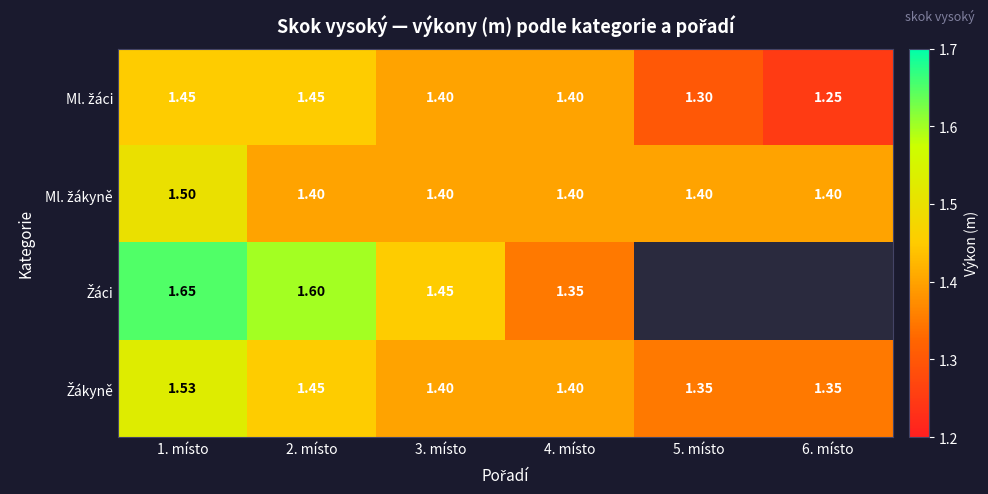

The Ml. žáci series shows 1.2 at 6. místo. True or false?

True